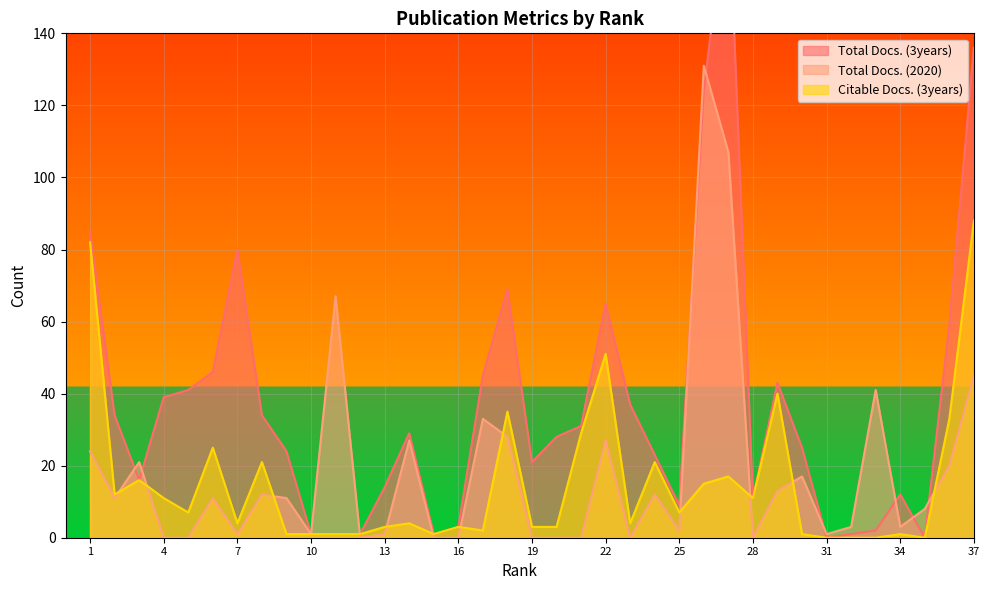

Reading left to right, what are all the values shown in this chart?

Total Docs. (3years): 85	34	16	39	41	46	80	34	24	1	1	1	14	29	1	3	45	69	21	28	31	65	37	23	9	124	181	11	43	25	0	1	2	12	0	59	136
Total Docs. (2020): 24	11	21	0	0	11	1	12	11	1	67	0	1	27	0	0	33	28	0	0	0	27	0	12	2	131	107	0	13	17	1	3	41	3	8	20	45
Citable Docs. (3years): 82	12	16	11	7	25	4	21	1	1	1	1	3	4	1	3	2	35	3	3	29	51	4	21	7	15	17	11	40	1	0	0	0	1	0	33	88